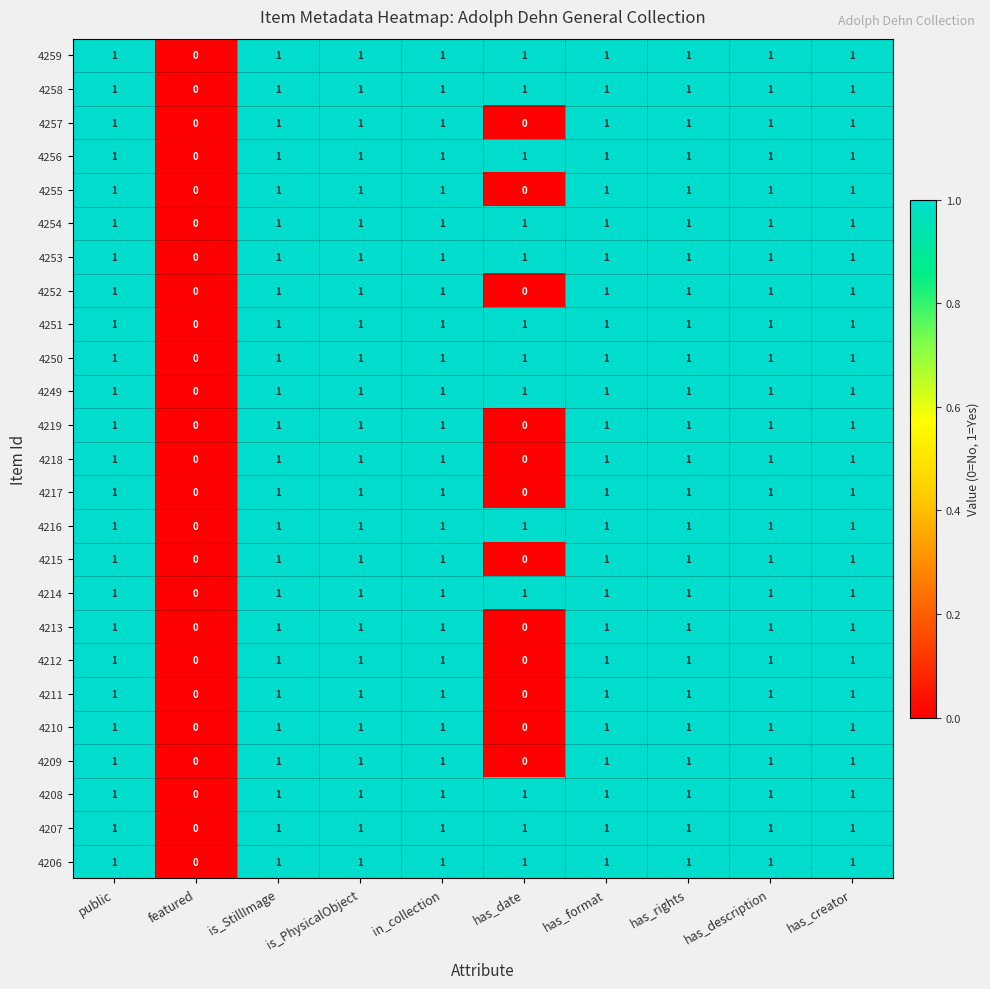

Which category has the lowest value in the 4258 series?

featured